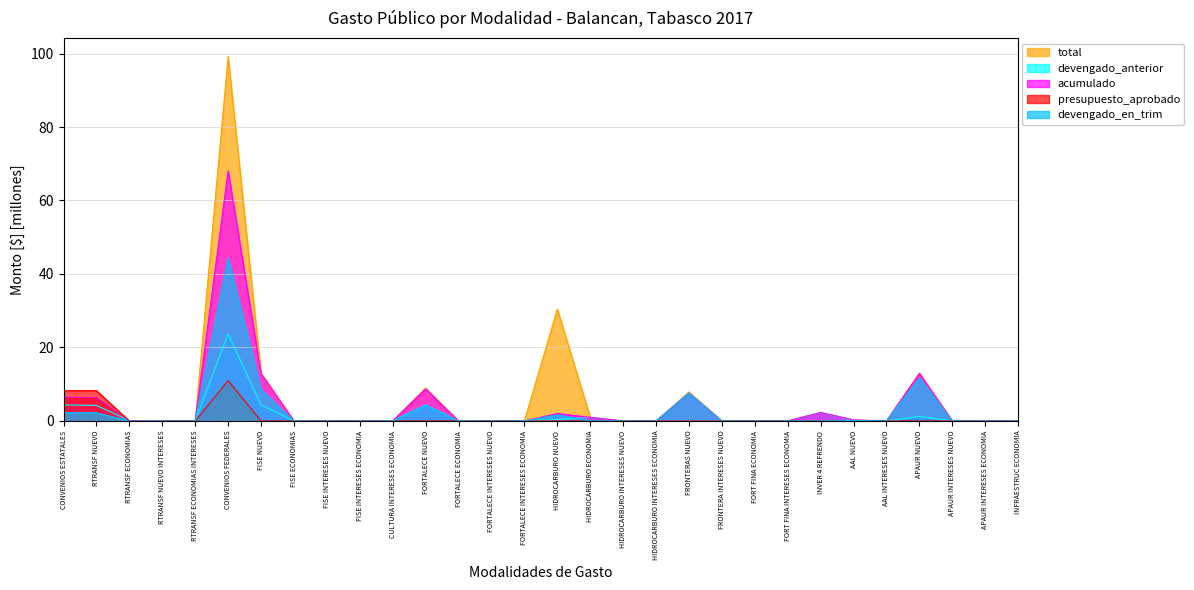

What is the highest value of the presupuesto_aprobado series?

11.0